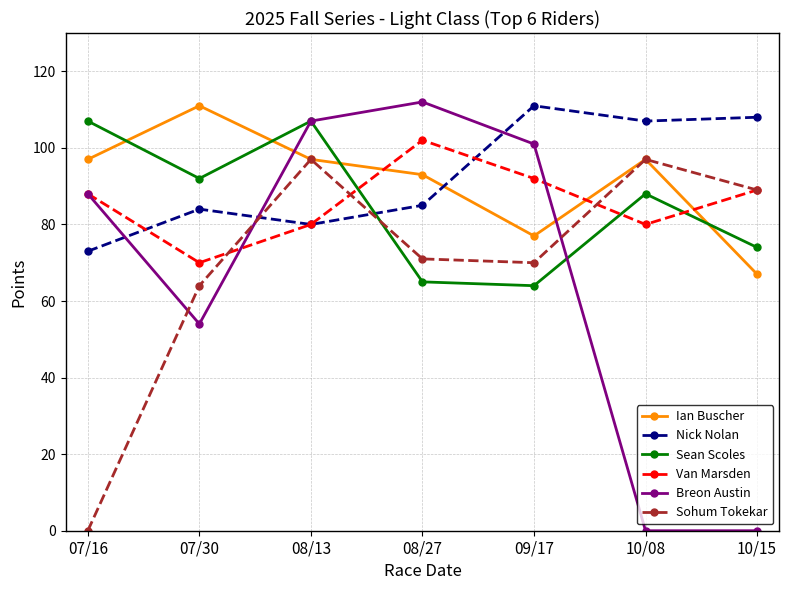

Which series has the widest spread of values?

Breon Austin